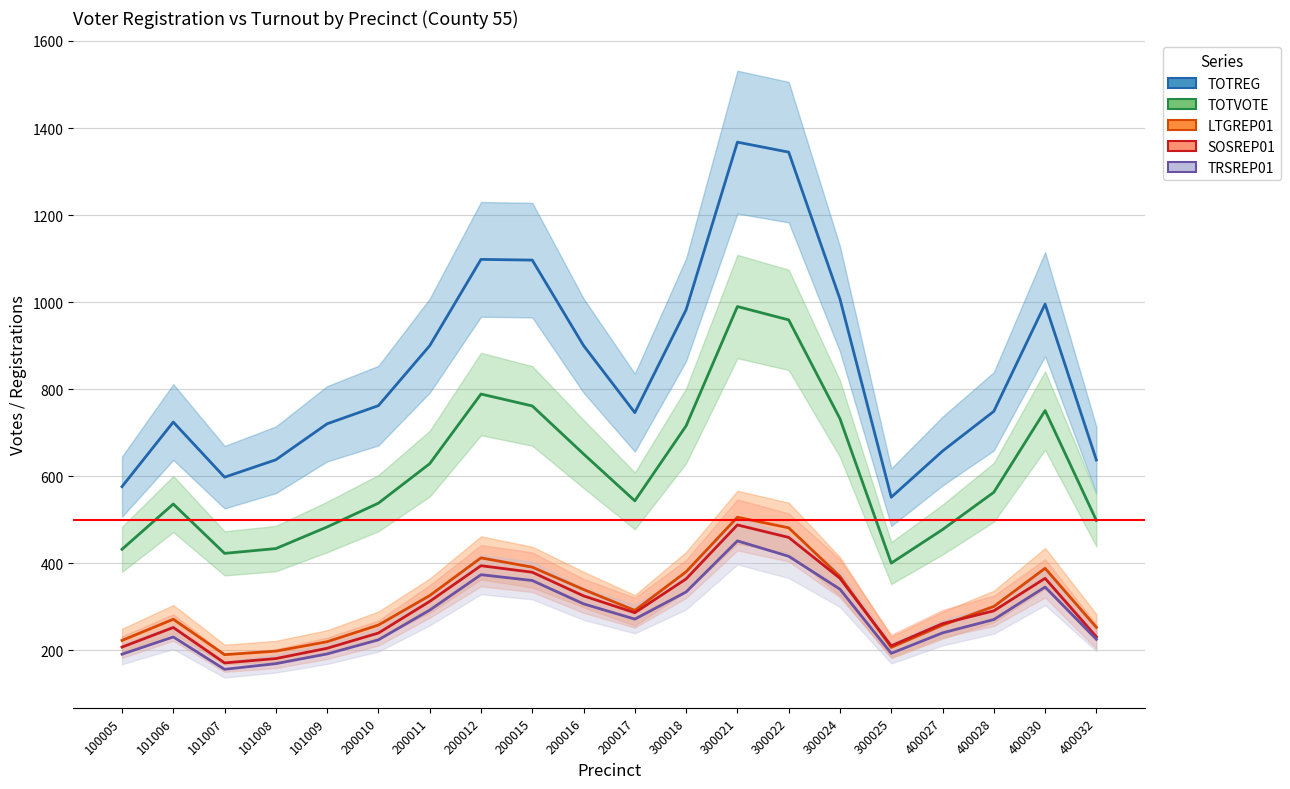

True or false: TOTREG and SOSREP01 cross at least once.

False